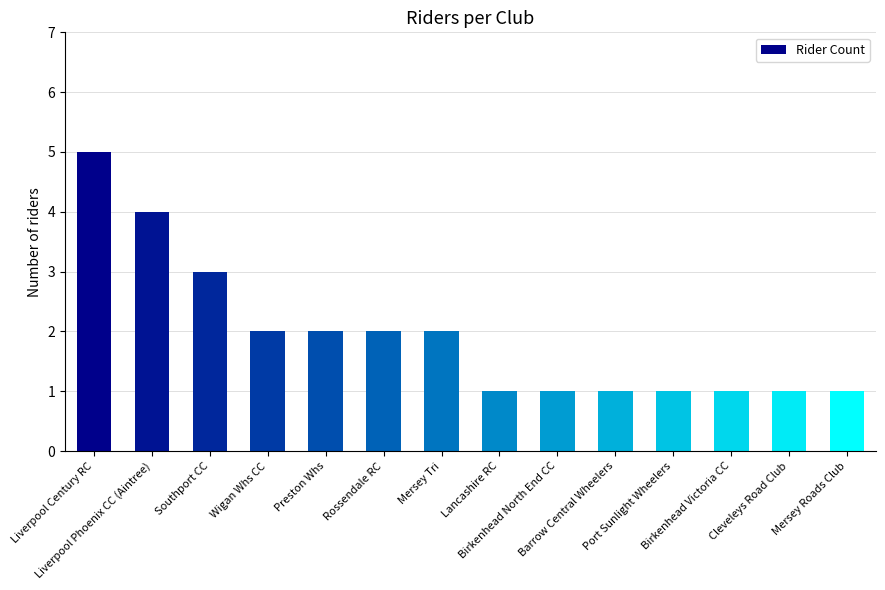

Approximately how many times larger is the value at Liverpool Century RC compared to Preston Whs?

2.5